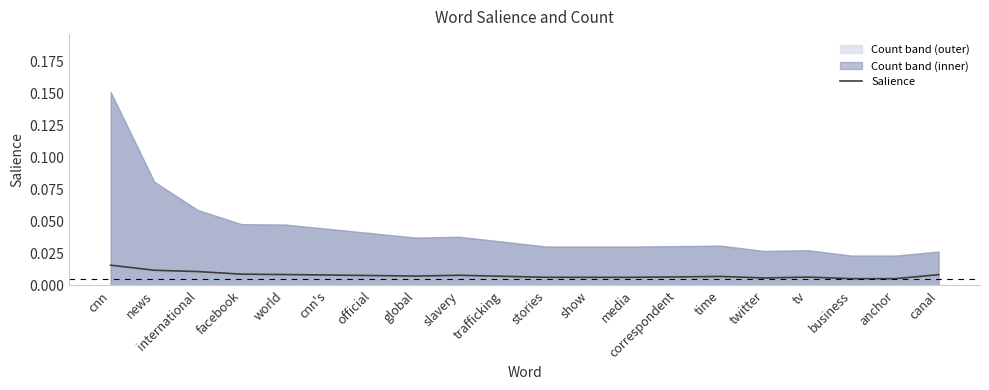

List the labels in order of value, largest first.

cnn, news, international, facebook, world, canal, cnn's, slavery, official, global, trafficking, time, correspondent, tv, stories, show, media, twitter, business, anchor